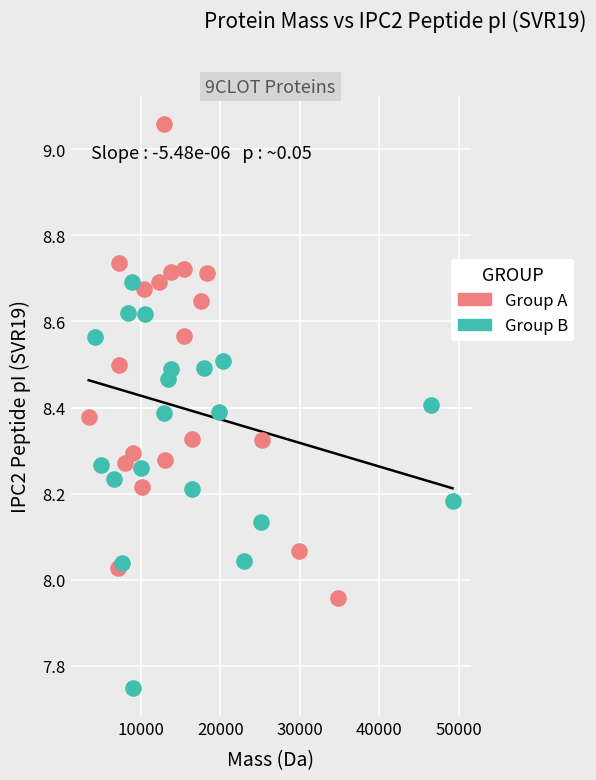

What are all the series names shown in the legend?

Group A, Group B